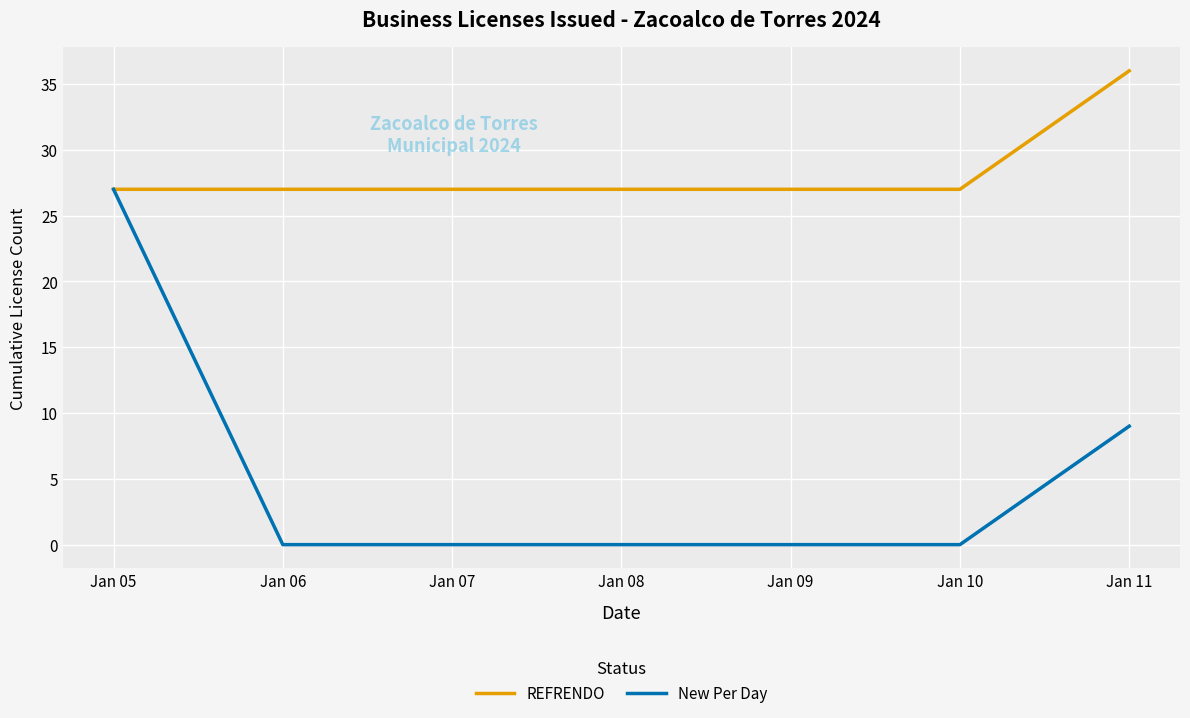

Rank the series by their average value, from lowest to highest.

New Per Day, REFRENDO